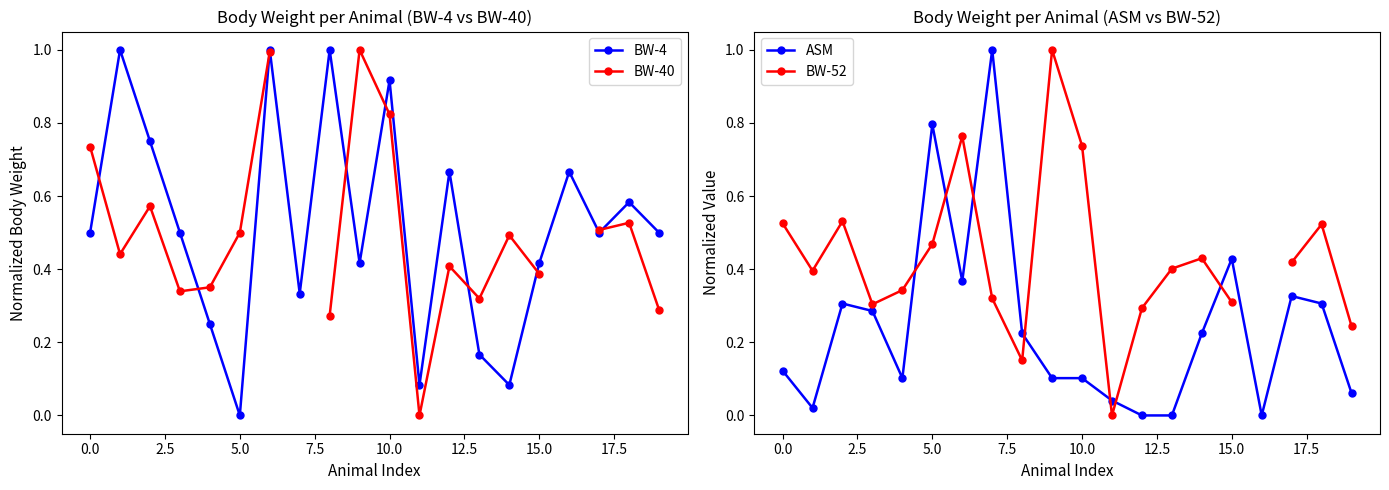

What is the average value of the BW-4 series?

0.5